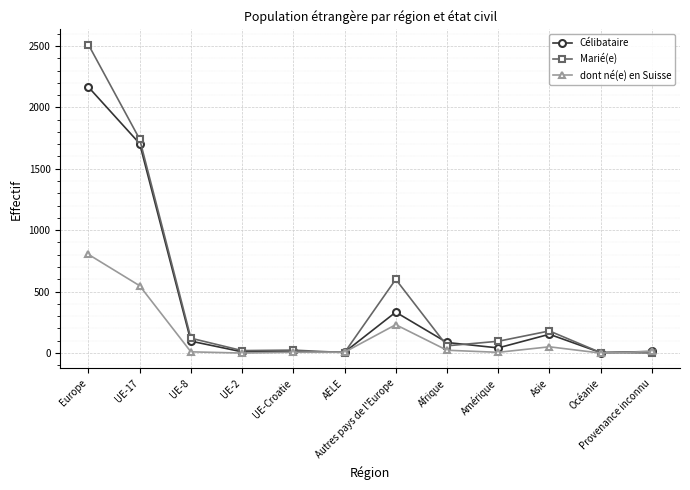

The value of dont né(e) en Suisse at Autres pays de l'Europe is 142. True or false?

False